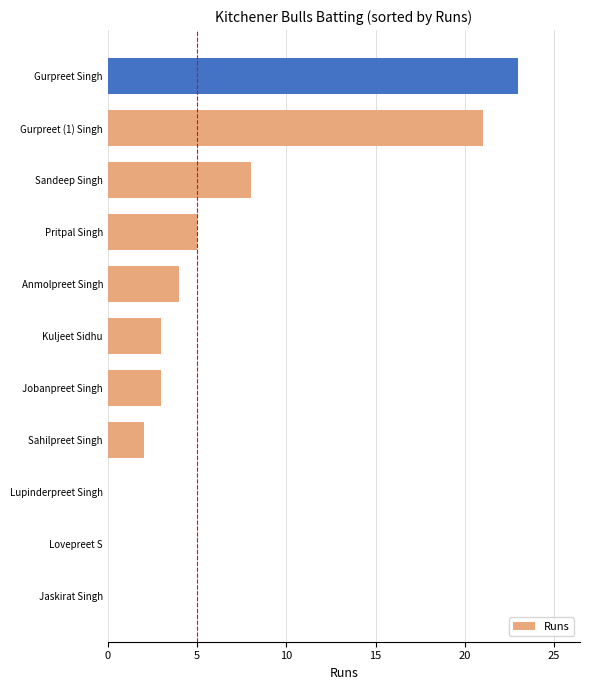

What is the change in value from Sahilpreet Singh to Gurpreet Singh?

+21